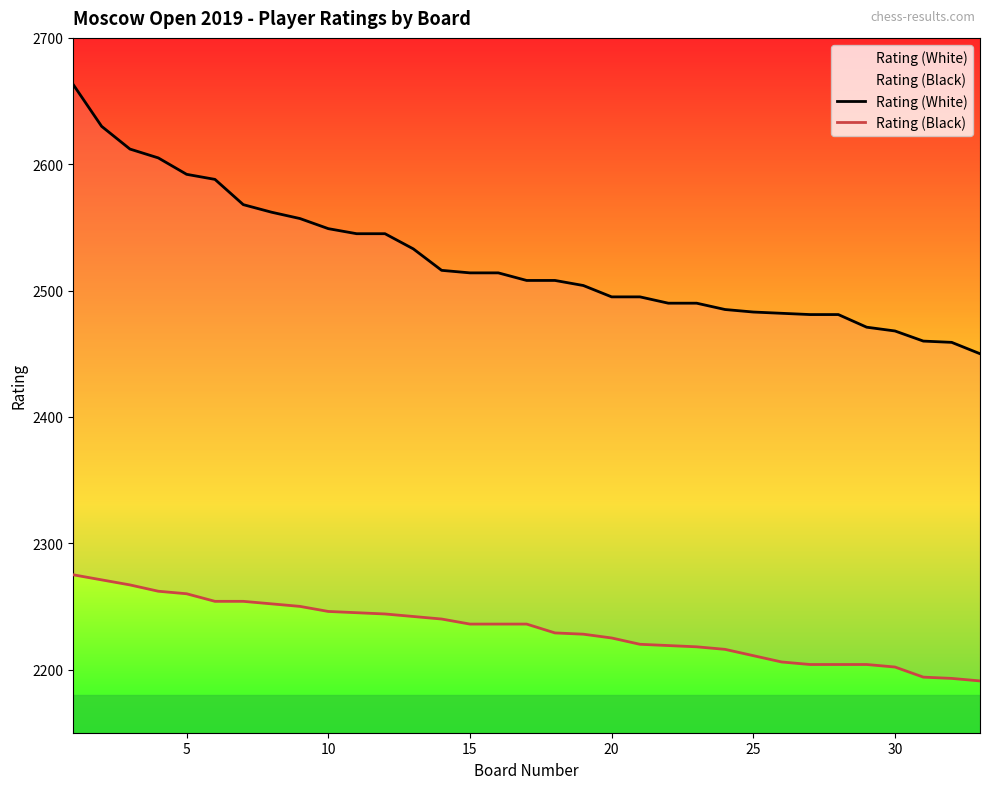

The Rating (Black) series shows 1027 at 11. True or false?

False